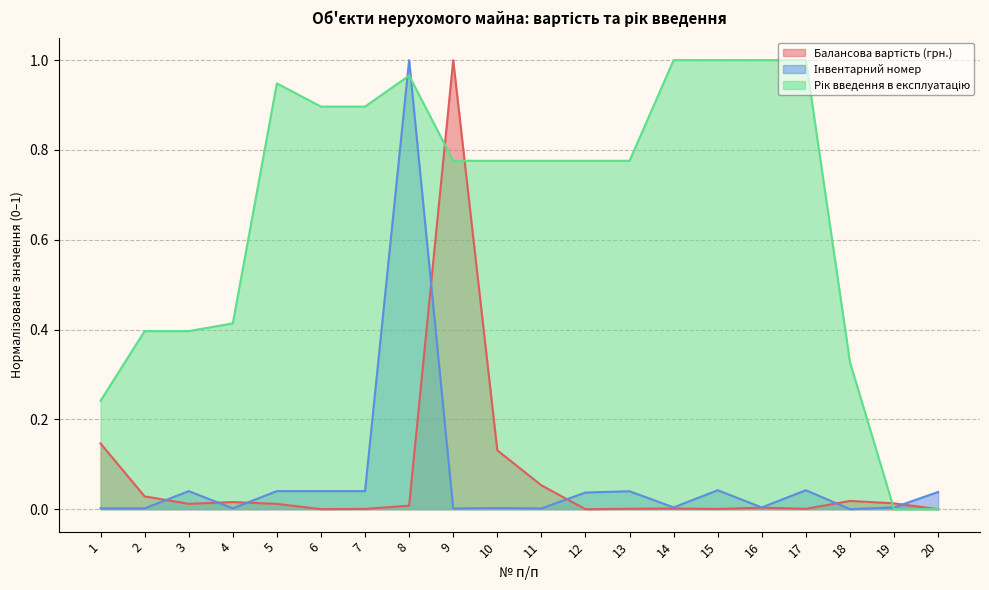

Which series changed the most between 3 and 6?

Рік введення в експлуатацію